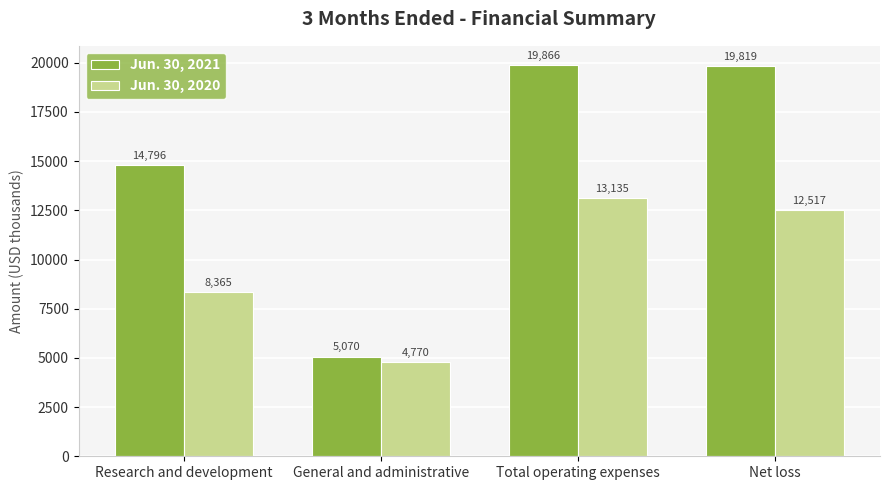

Rank the series by their maximum value, from highest to lowest.

Jun. 30, 2021, Jun. 30, 2020